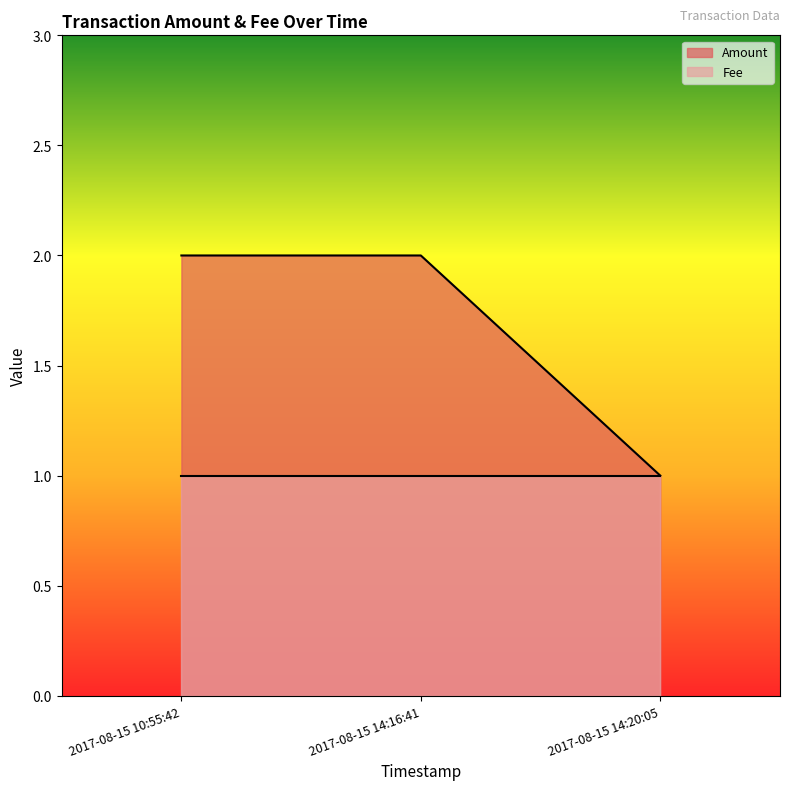

At which label does Fee reach its peak?

2017-08-15 14:20:05